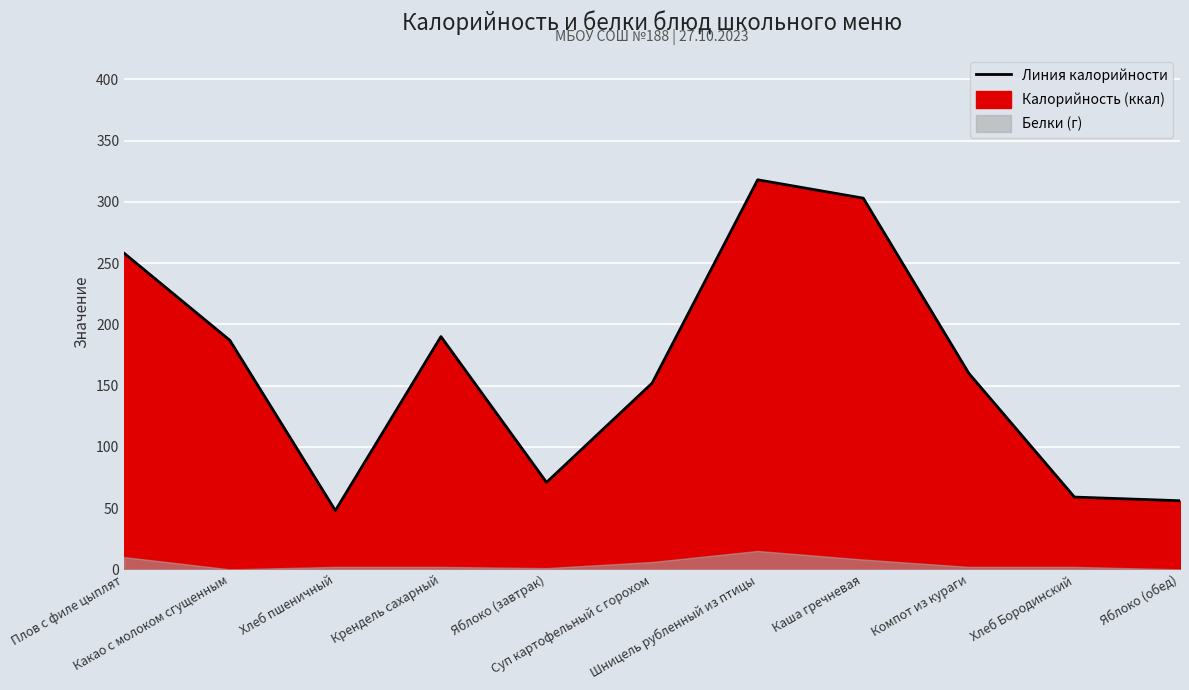

List the labels in order of value, largest first.

Шницель рубленный из птицы, Каша гречневая, Плов с филе цыплят, Крендель сахарный, Какао с молоком сгущенным, Компот из кураги, Суп картофельный с горохом, Яблоко (завтрак), Хлеб Бородинский, Яблоко (обед), Хлеб пшеничный